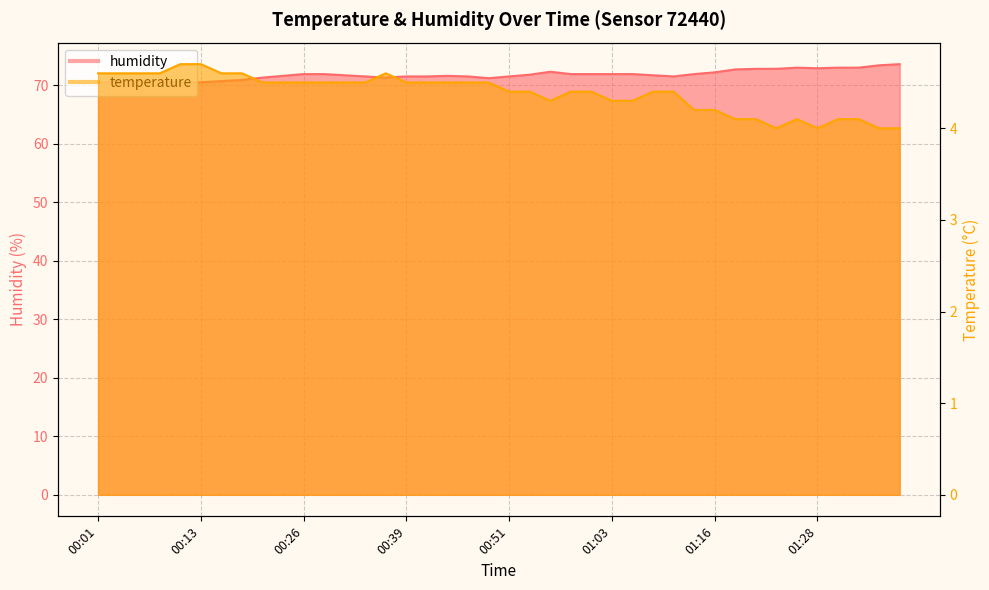

List the series in order of their peak value, highest first.

humidity, temperature